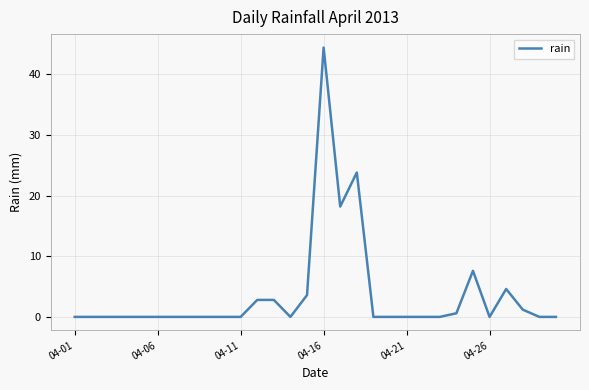

What is the difference between the maximum and minimum values?

44.4